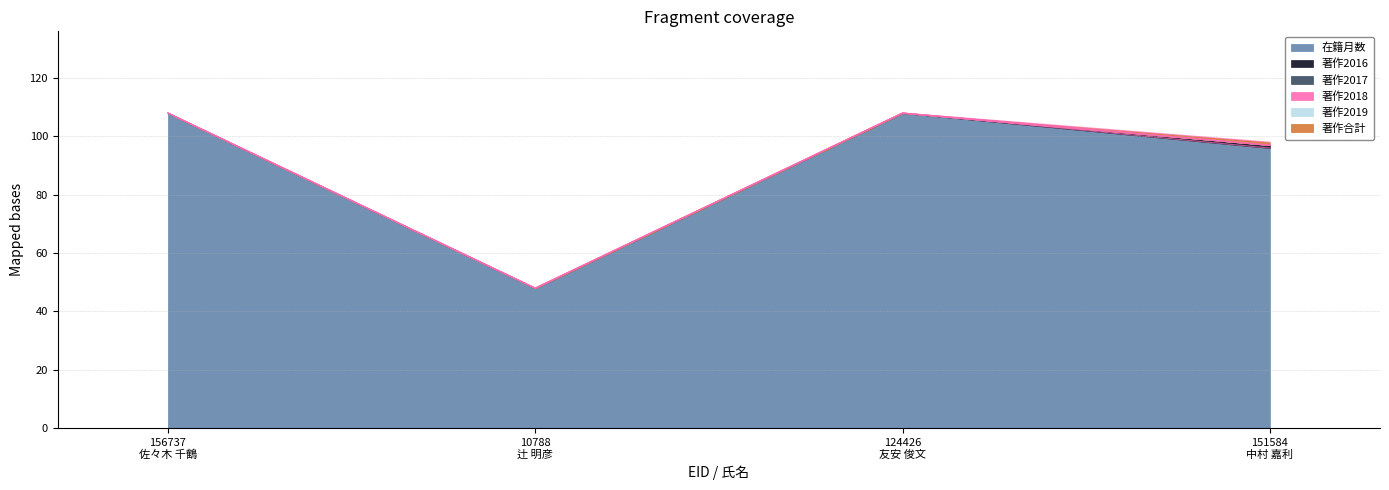

True or false: 在籍月数 has more than 2 interior local peaks.

False